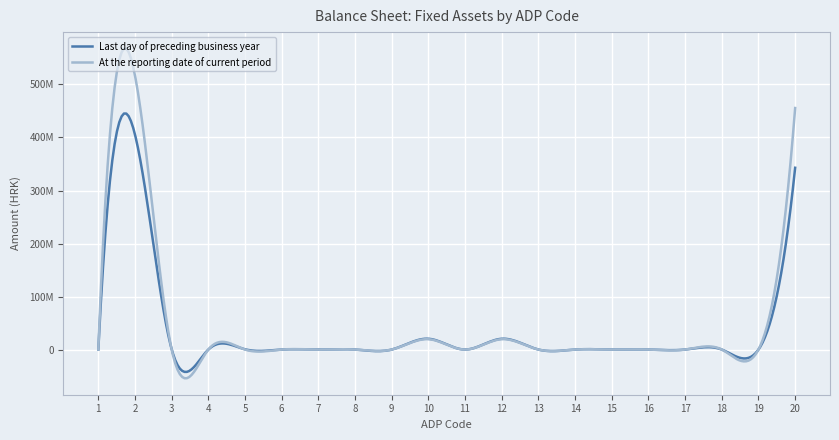

Which series has the widest spread of values?

At the reporting date of current period